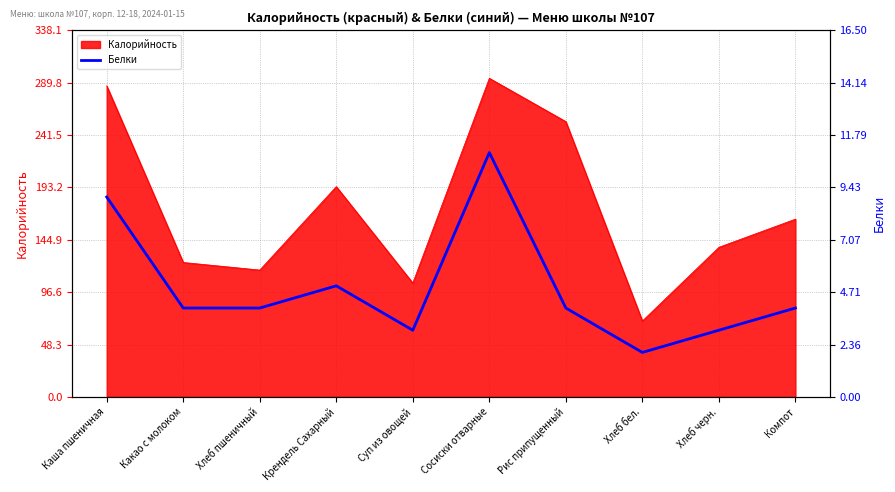

The chart shows a value of 4 at Хлеб пшеничный. True or false?

True